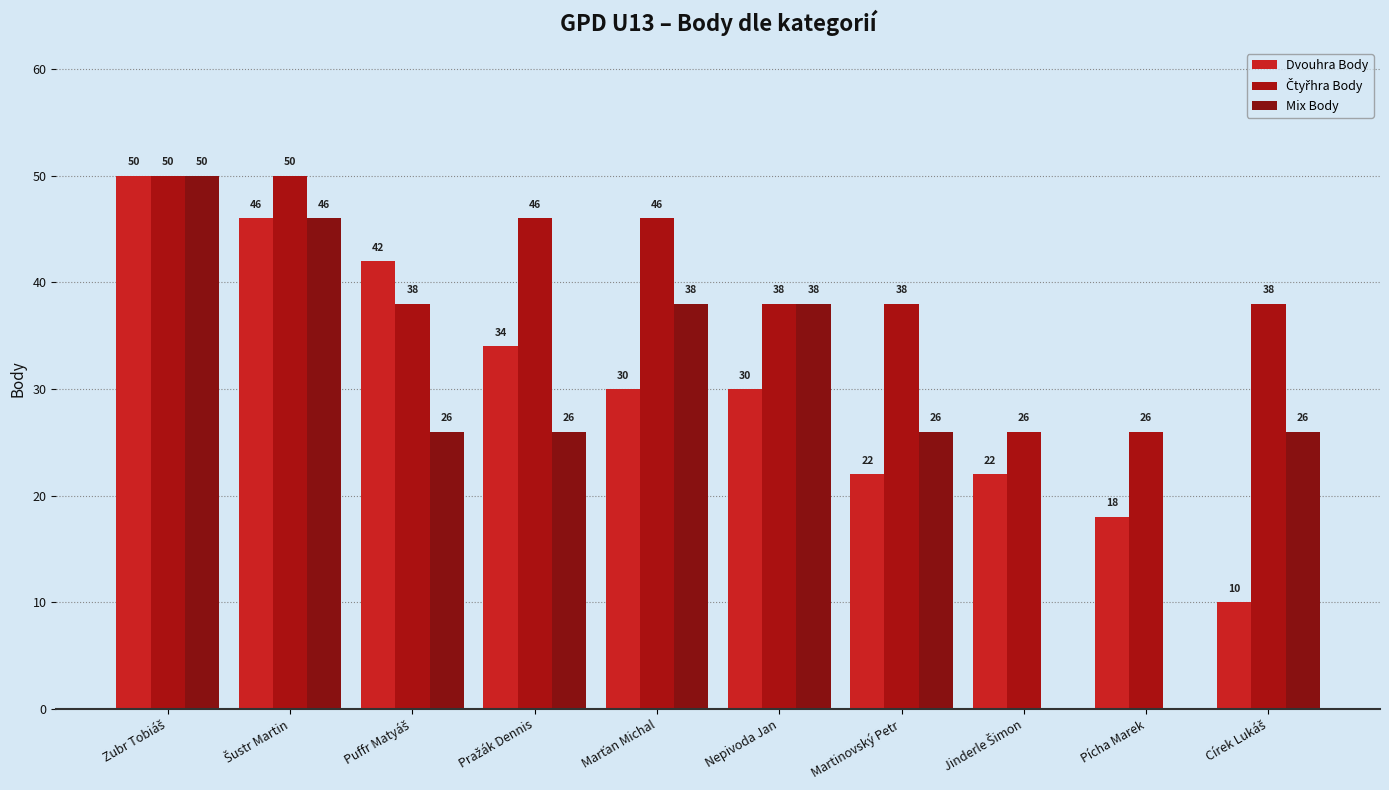

Rank the series by their average value, from lowest to highest.

Mix Body, Dvouhra Body, Čtyřhra Body